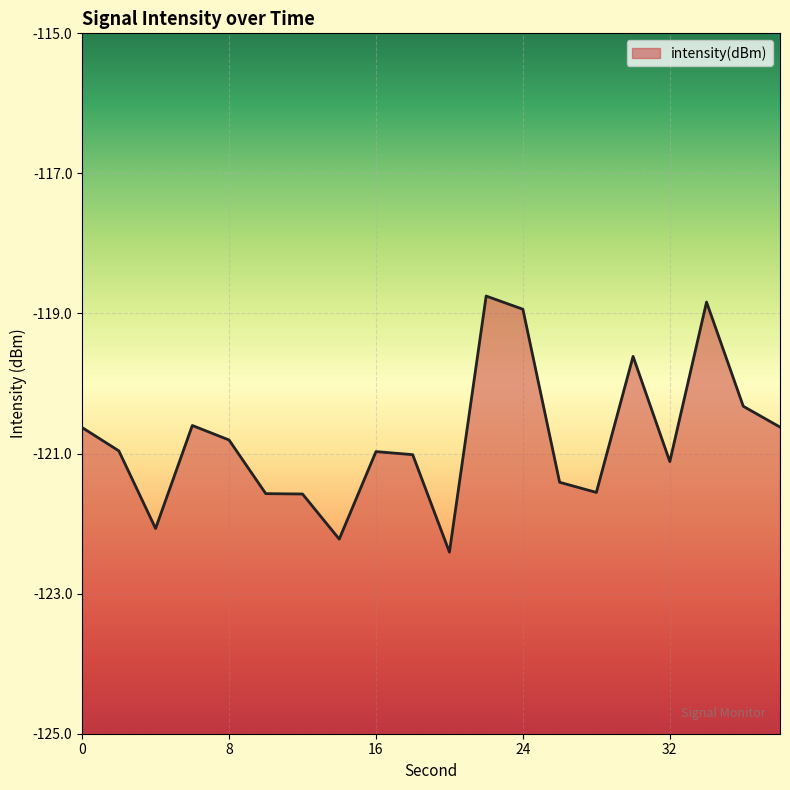

Reading right to left, list all the values displayed in this chart.

-120.6	-120.3	-118.8	-121.1	-119.6	-121.6	-121.4	-118.9	-118.8	-122.4	-121.0	-121.0	-122.2	-121.6	-121.6	-120.8	-120.6	-122.1	-121.0	-120.6